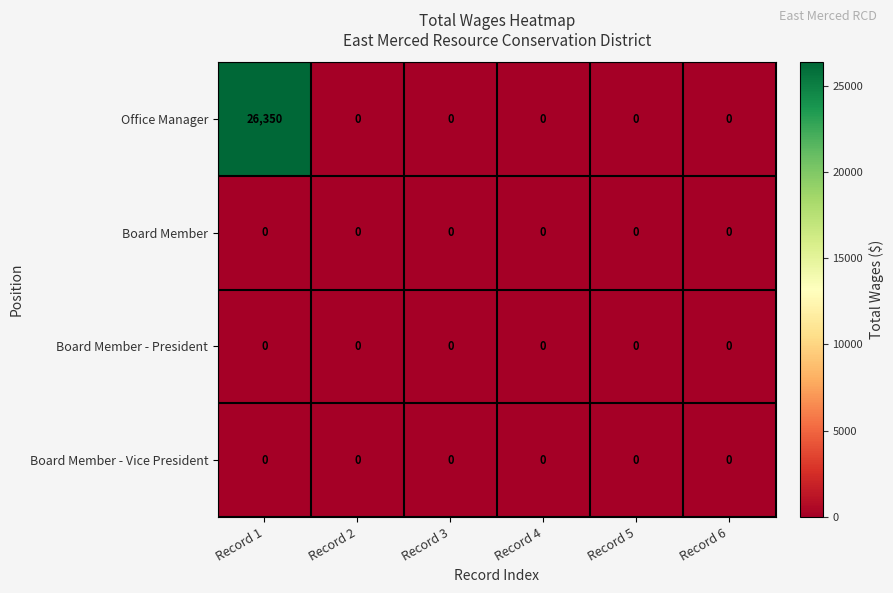

Which label corresponds to the largest value in the chart?

Record 1